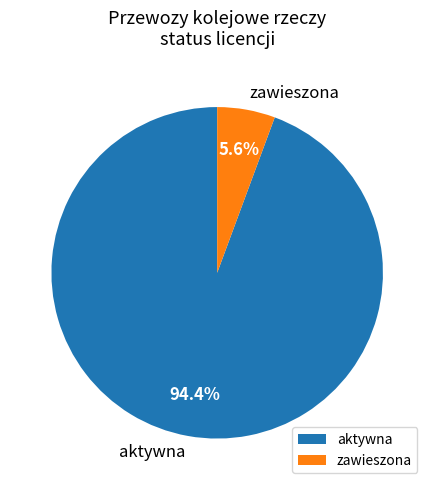

What percentage is NOT represented by zawieszona?

94.4%